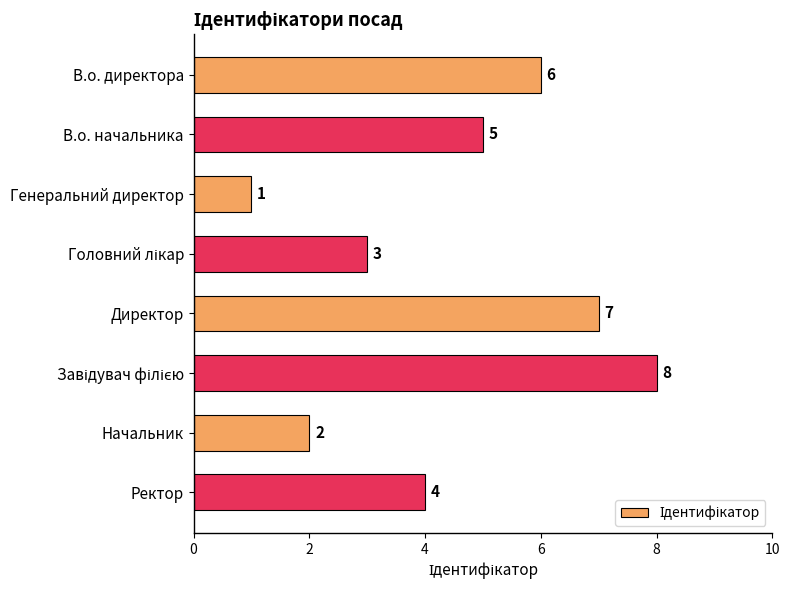

How many data points does each series have?

8